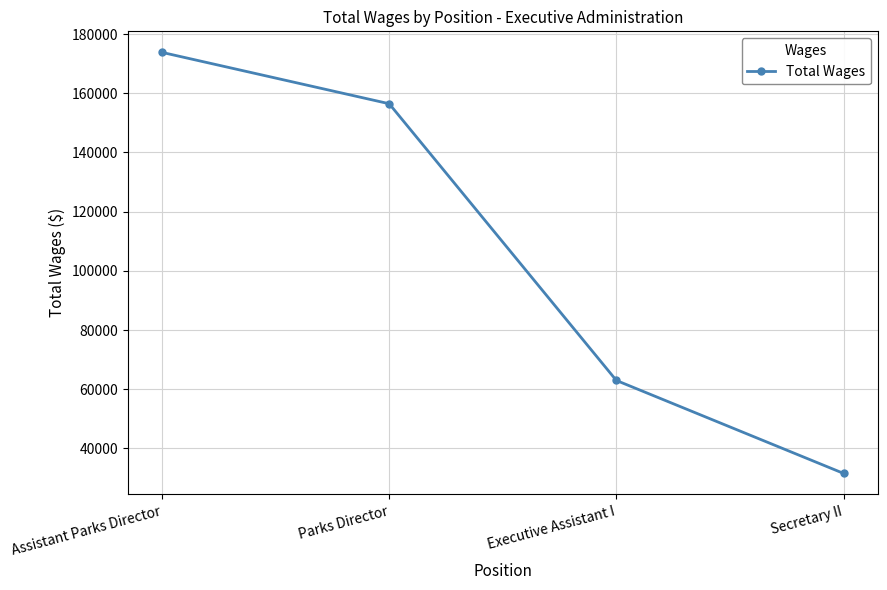

What is the difference between the values at Assistant Parks Director and Parks Director?

17346.1